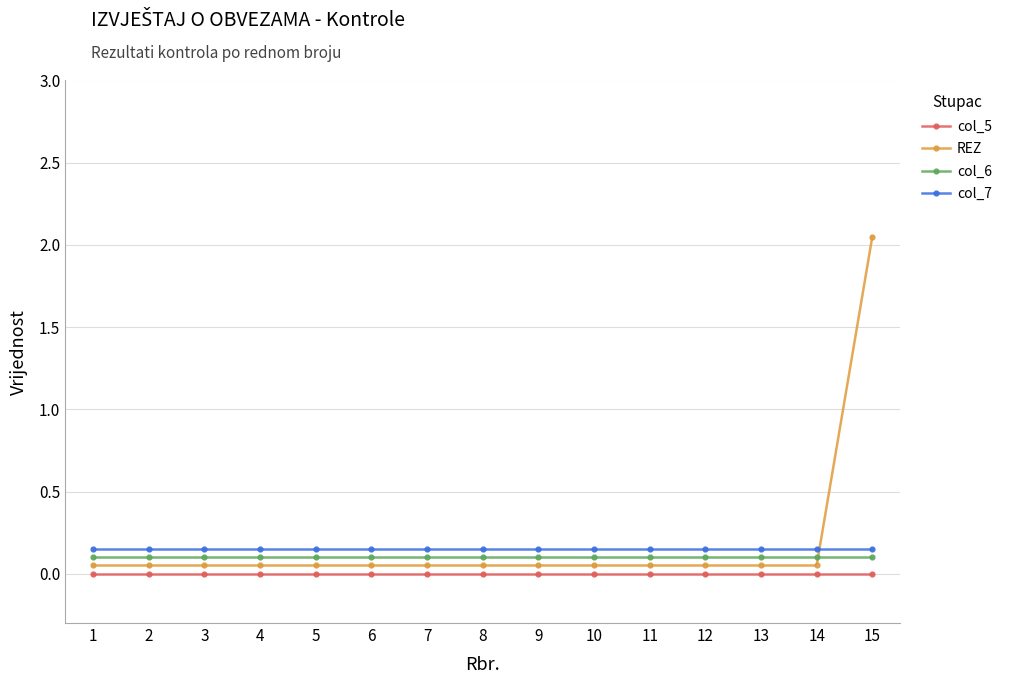

What are all the series names shown in the legend?

col_5, REZ, col_6, col_7